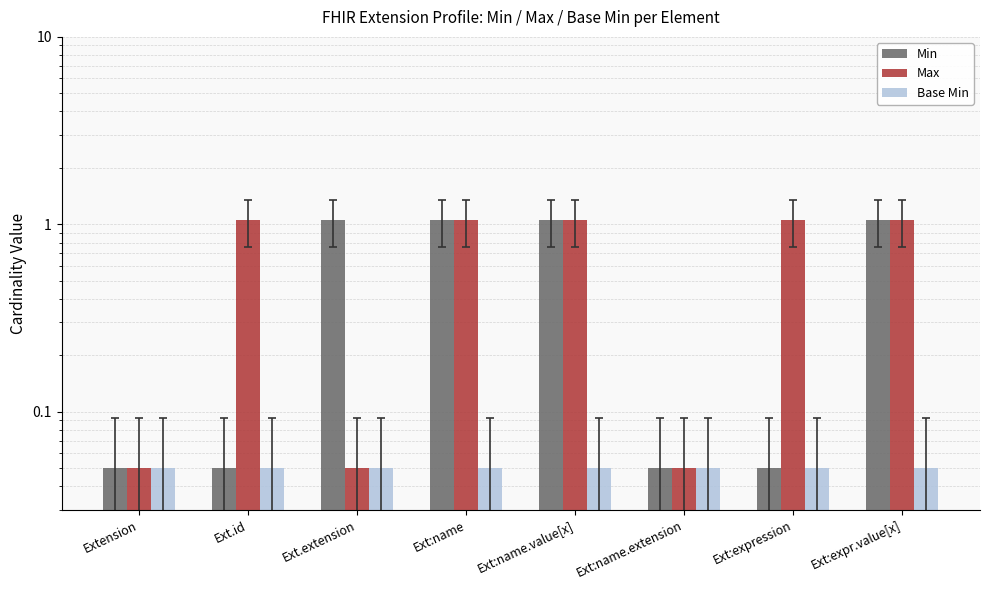

What value does the Min series have at Ext:name?

1.1